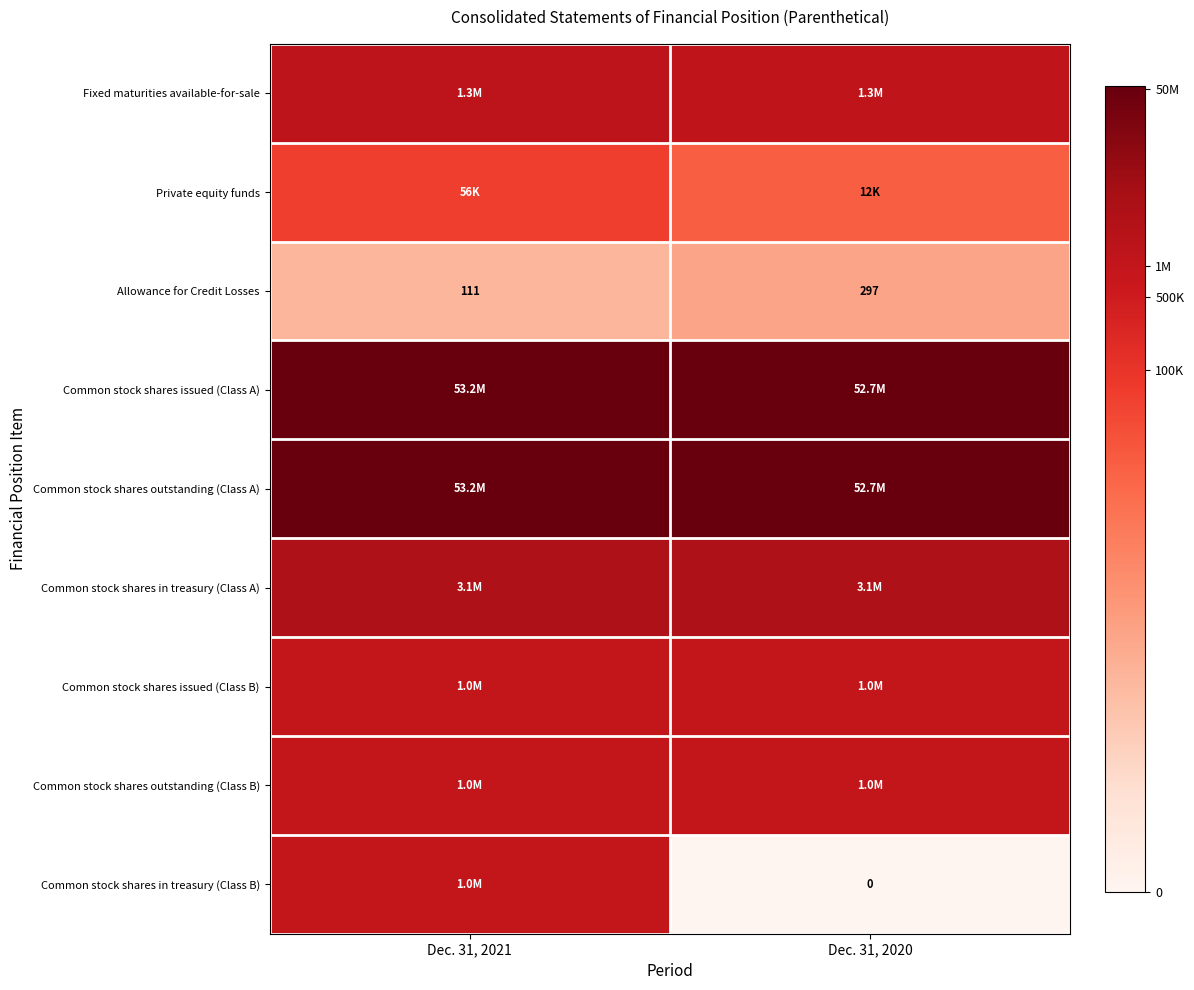

Between Dec. 31, 2020 and Dec. 31, 2021, which is larger?

Dec. 31, 2021